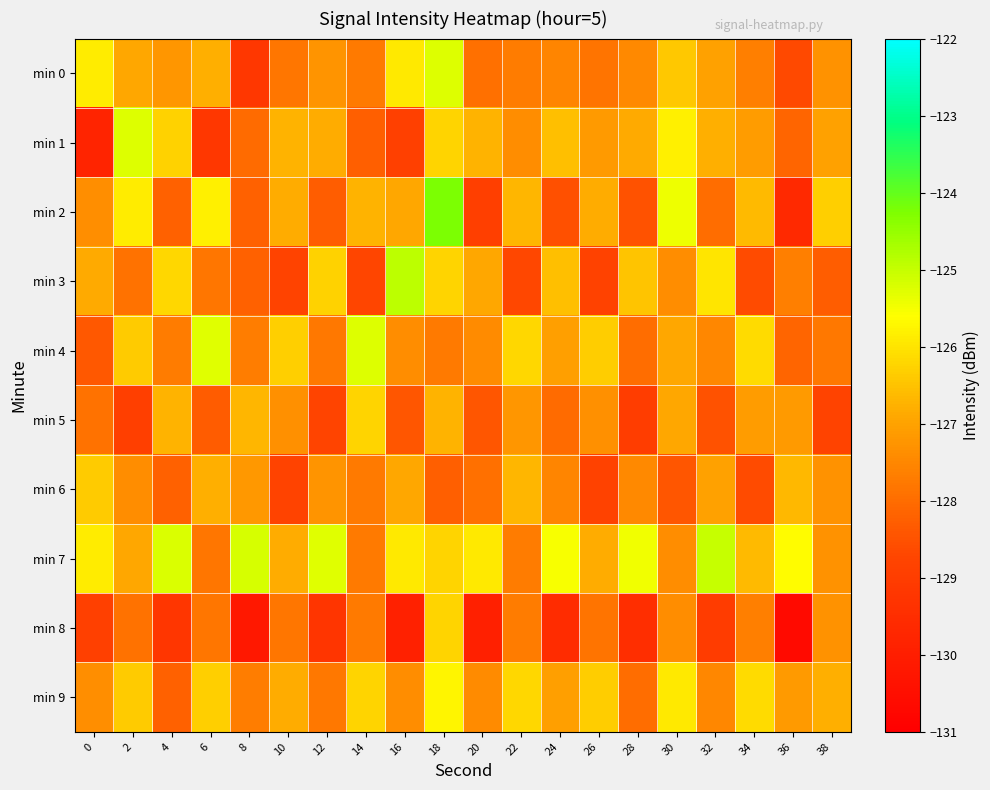

Reading left to right, what are all the values shown in this chart?

min 0: 0=-125.9	2=-126.9	4=-127.2	6=-126.8	8=-129.2	10=-127.8	12=-127.3	14=-127.7	16=-125.9	18=-125.2	20=-127.9	22=-127.7	24=-127.5	26=-127.8	28=-127.5	30=-126.4	32=-127.0	34=-127.6	36=-128.6	38=-127.3
min 1: 0=-129.8	2=-125.2	4=-126.3	6=-129.2	8=-128.0	10=-126.7	12=-126.8	14=-128.2	16=-128.9	18=-126.2	20=-126.7	22=-127.4	24=-126.5	26=-127.1	28=-126.9	30=-125.8	32=-126.8	34=-127.1	36=-128.1	38=-127.0
min 2: 0=-127.4	2=-125.9	4=-128.2	6=-125.8	8=-128.2	10=-126.8	12=-128.3	14=-126.7	16=-126.9	18=-124.2	20=-128.9	22=-126.7	24=-128.5	26=-126.8	28=-128.5	30=-125.4	32=-128.0	34=-126.6	36=-129.6	38=-126.3
min 3: 0=-126.9	2=-127.9	4=-126.2	6=-127.8	8=-128.2	10=-128.8	12=-126.3	14=-128.7	16=-124.9	18=-126.2	20=-126.9	22=-128.7	24=-126.5	26=-128.8	28=-126.5	30=-127.4	32=-126.0	34=-128.6	36=-127.6	38=-128.3
min 4: 0=-128.4	2=-126.4	4=-127.7	6=-125.3	8=-127.7	10=-126.3	12=-127.8	14=-125.2	16=-127.4	18=-127.7	20=-127.4	22=-126.2	24=-127.0	26=-126.3	28=-128.0	30=-126.9	32=-127.5	34=-126.1	36=-128.1	38=-127.8
min 5: 0=-127.9	2=-128.9	4=-126.7	6=-128.3	8=-126.7	10=-127.3	12=-128.8	14=-126.2	16=-128.4	18=-126.7	20=-128.4	22=-127.2	24=-128.0	26=-127.3	28=-129.0	30=-126.9	32=-128.5	34=-127.1	36=-127.1	38=-128.8
min 6: 0=-126.4	2=-127.4	4=-128.2	6=-126.8	8=-127.2	10=-128.8	12=-127.3	14=-127.7	16=-126.9	18=-128.2	20=-127.9	22=-126.7	24=-127.5	26=-128.8	28=-127.5	30=-128.4	32=-127.0	34=-128.6	36=-126.6	38=-127.3
min 7: 0=-125.9	2=-126.9	4=-125.2	6=-127.8	8=-125.2	10=-126.8	12=-125.3	14=-127.7	16=-125.9	18=-126.2	20=-125.9	22=-127.7	24=-125.5	26=-126.8	28=-125.5	30=-127.4	32=-125.0	34=-126.6	36=-125.6	38=-127.3
min 8: 0=-128.9	2=-127.9	4=-129.2	6=-127.8	8=-130.2	10=-127.8	12=-129.3	14=-127.7	16=-129.9	18=-126.2	20=-129.9	22=-127.7	24=-129.5	26=-127.8	28=-129.5	30=-127.4	32=-129.0	34=-127.6	36=-130.6	38=-127.3
min 9: 0=-127.4	2=-126.4	4=-128.2	6=-126.3	8=-127.7	10=-126.8	12=-127.8	14=-126.2	16=-127.4	18=-125.7	20=-127.4	22=-126.2	24=-127.0	26=-126.3	28=-128.0	30=-125.9	32=-127.5	34=-126.1	36=-127.1	38=-126.8